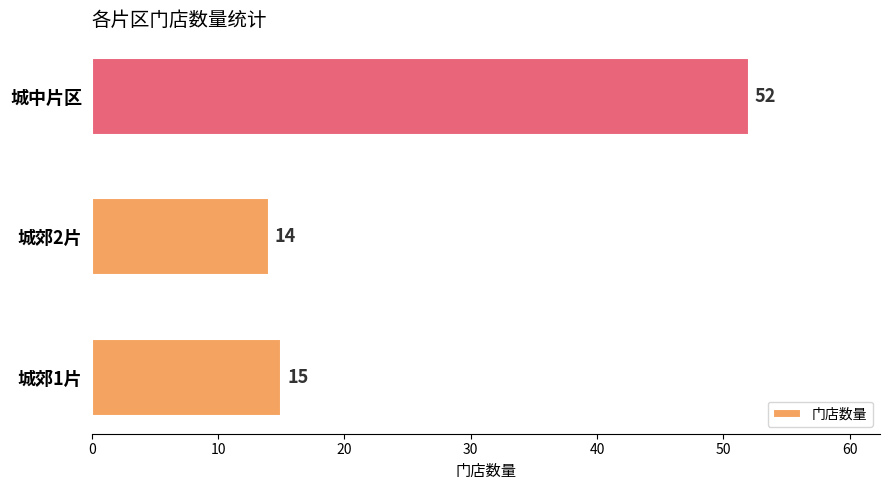

What is the difference between the second highest and minimum values?

1